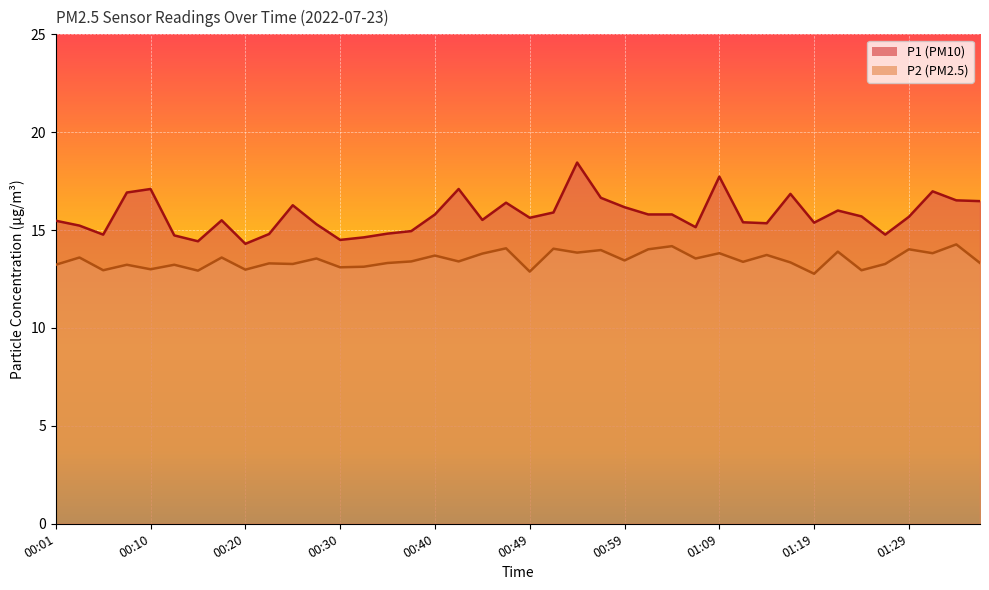

List the series in order of their peak value, lowest first.

P2, P1